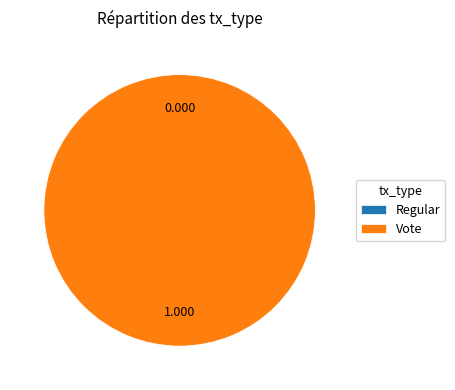

To the nearest percent, what percentage of the pie is Vote?

100%